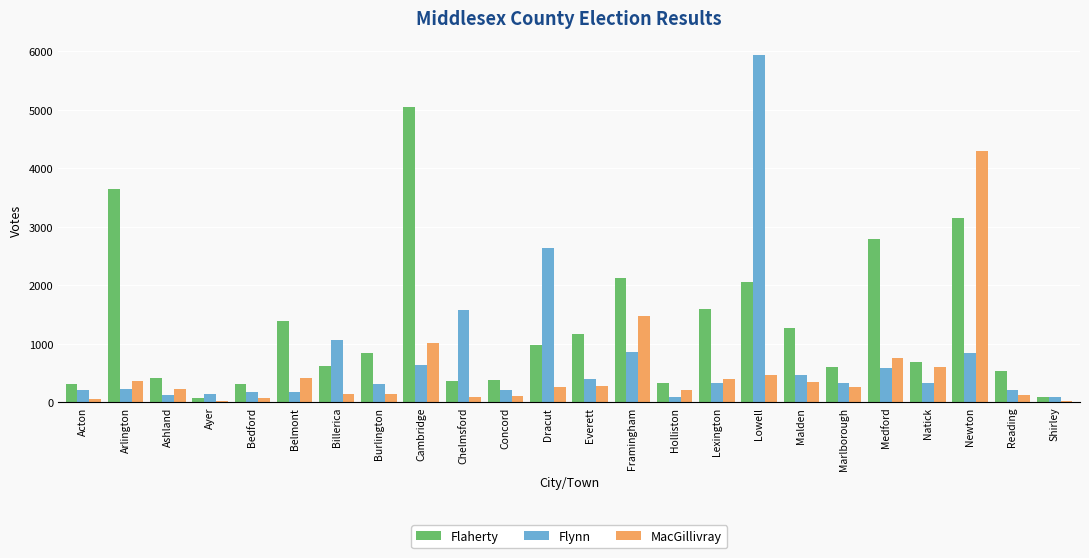

At Ashland, list the series in order from largest to smallest.

Flaherty, MacGillivray, Flynn